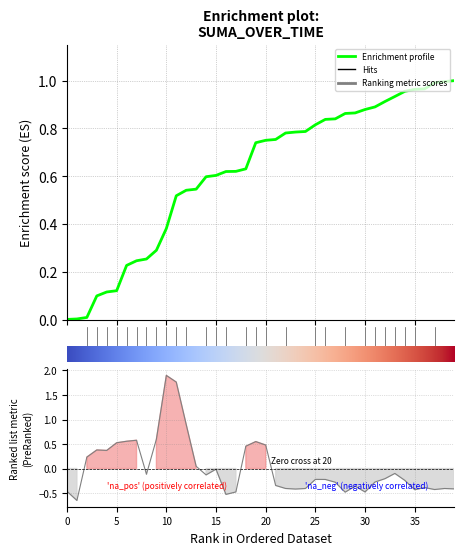

How many categories are shown in the chart?

40